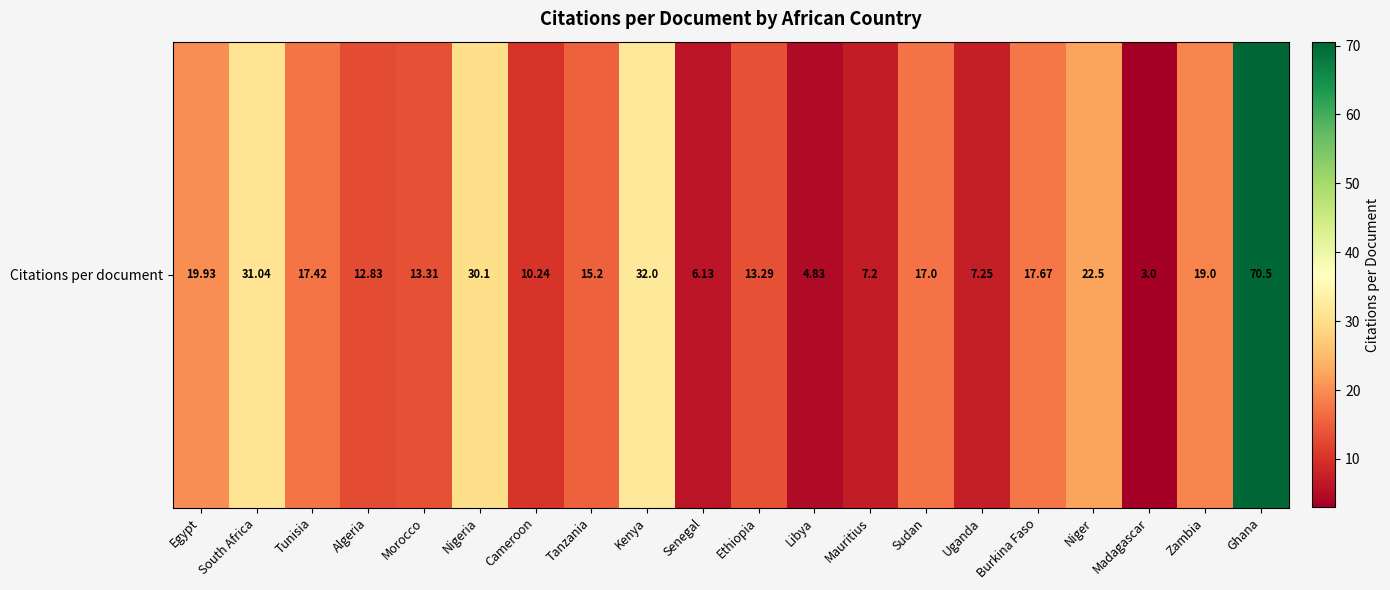

At which label is the value closest to 36?

Kenya